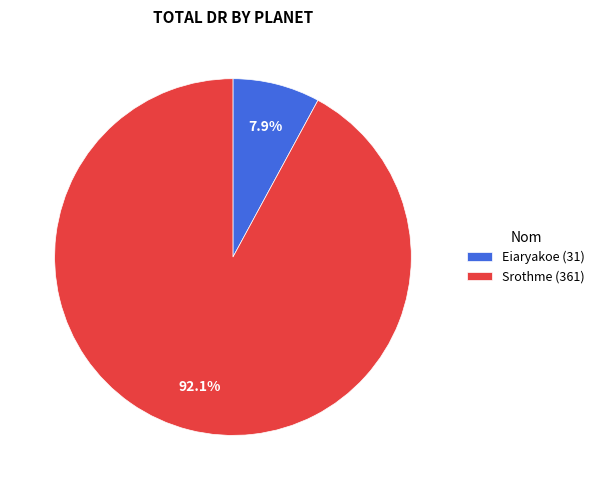

Count the number of slices in the pie.

2